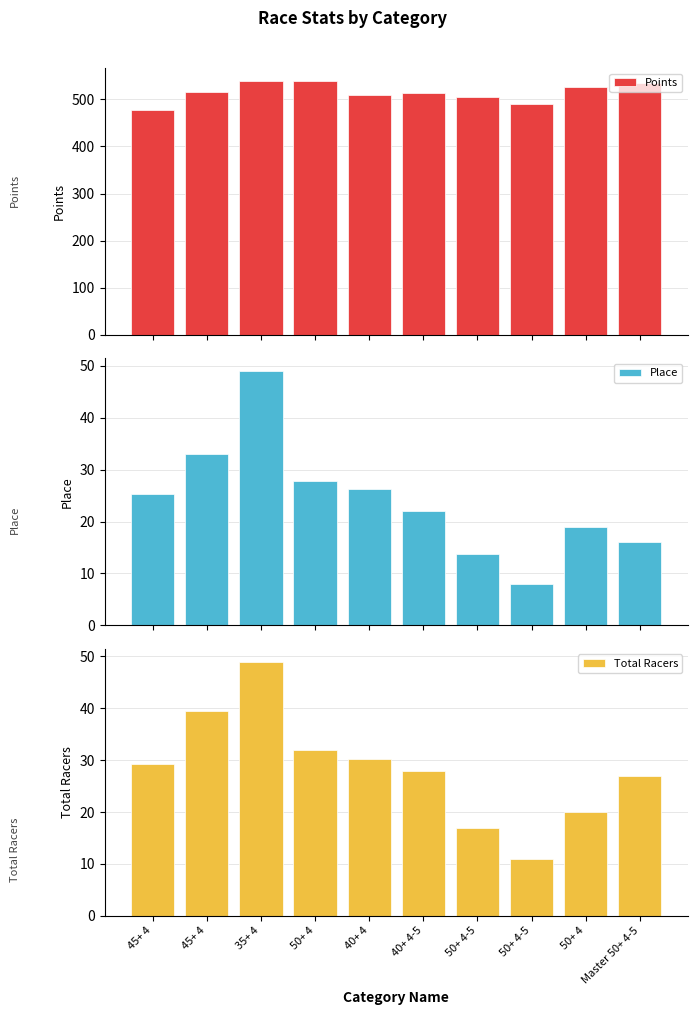

The value of Points at 35+ 4 is 155.5. True or false?

False